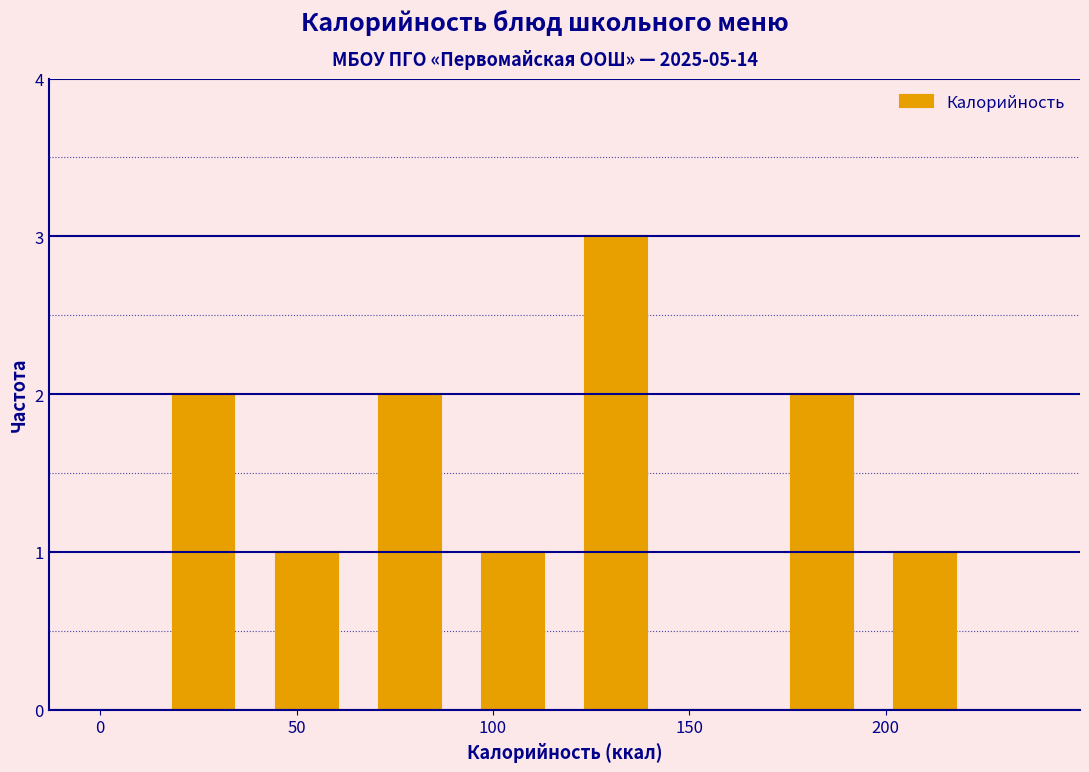

Reading left to right, list every bar in this chart as the range it spans on the x-axis followed by its height. Neither the bar edges nor the heights are printed on the chart, so give them approximately, as read against the axes.

15 to 40: 2
40 to 65: 1
65 to 90: 2
90 to 120: 1
120 to 145: 3
145 to 170: 0
170 to 195: 2
195 to 225: 1